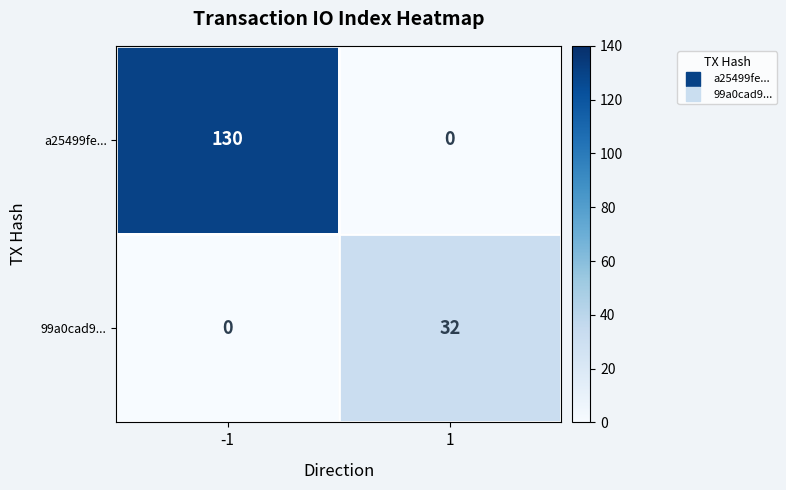

What is the sum of all 99a0cad9... values?

32